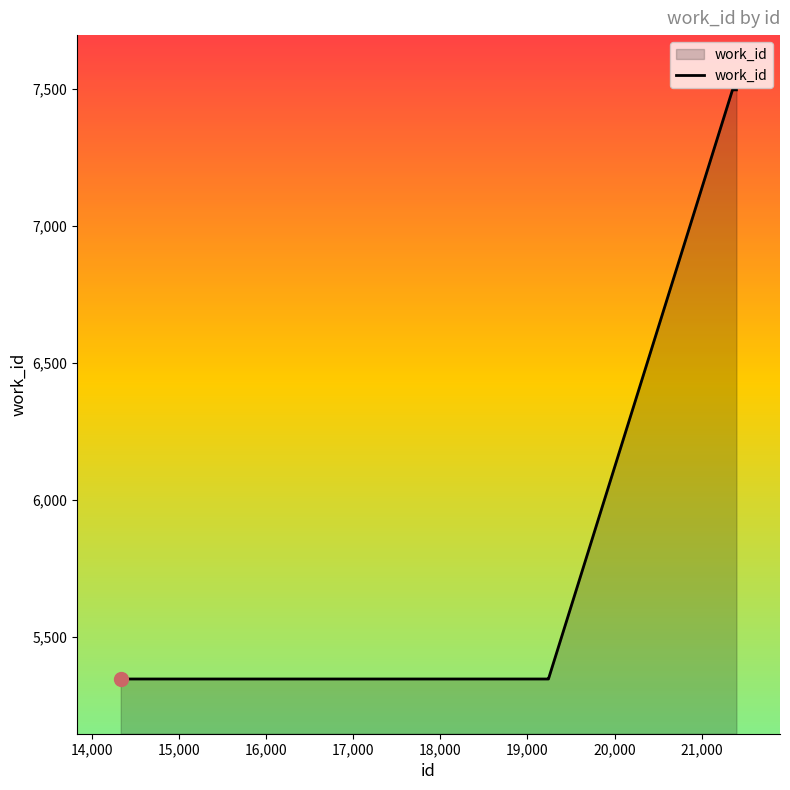

What is the difference between the maximum and minimum values?

2153